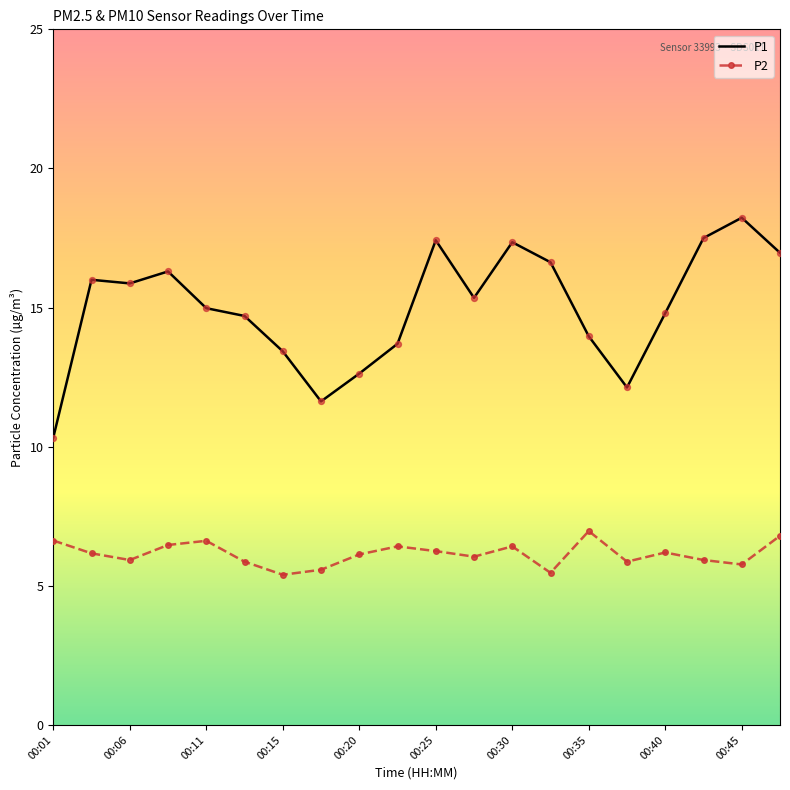

What are all the series names shown in the legend?

P1, P2